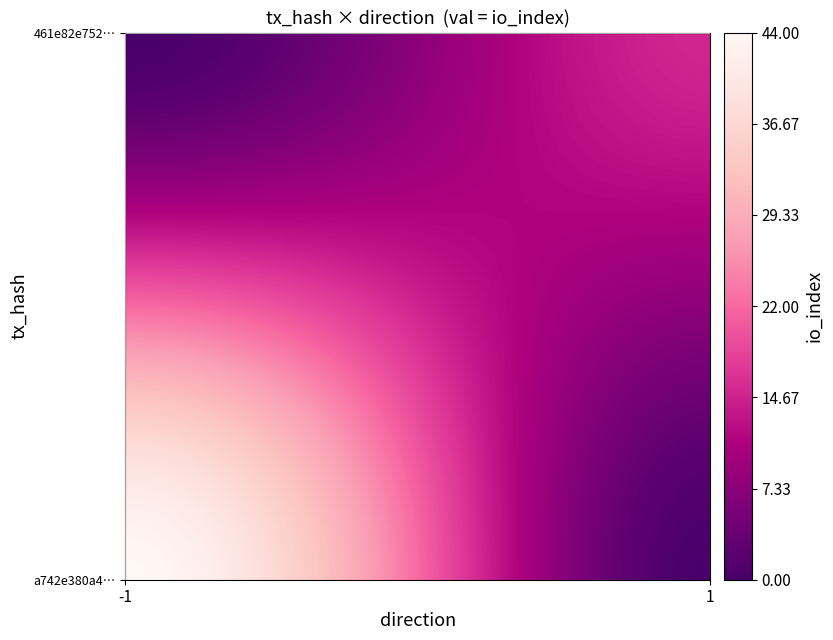

At direction, list the series in order from smallest to largest.

a742e380a4d3e878c221f83079e53f6fe66bb8a, 461e82e752f6c2ef793856ecfb2ddd9d229668d